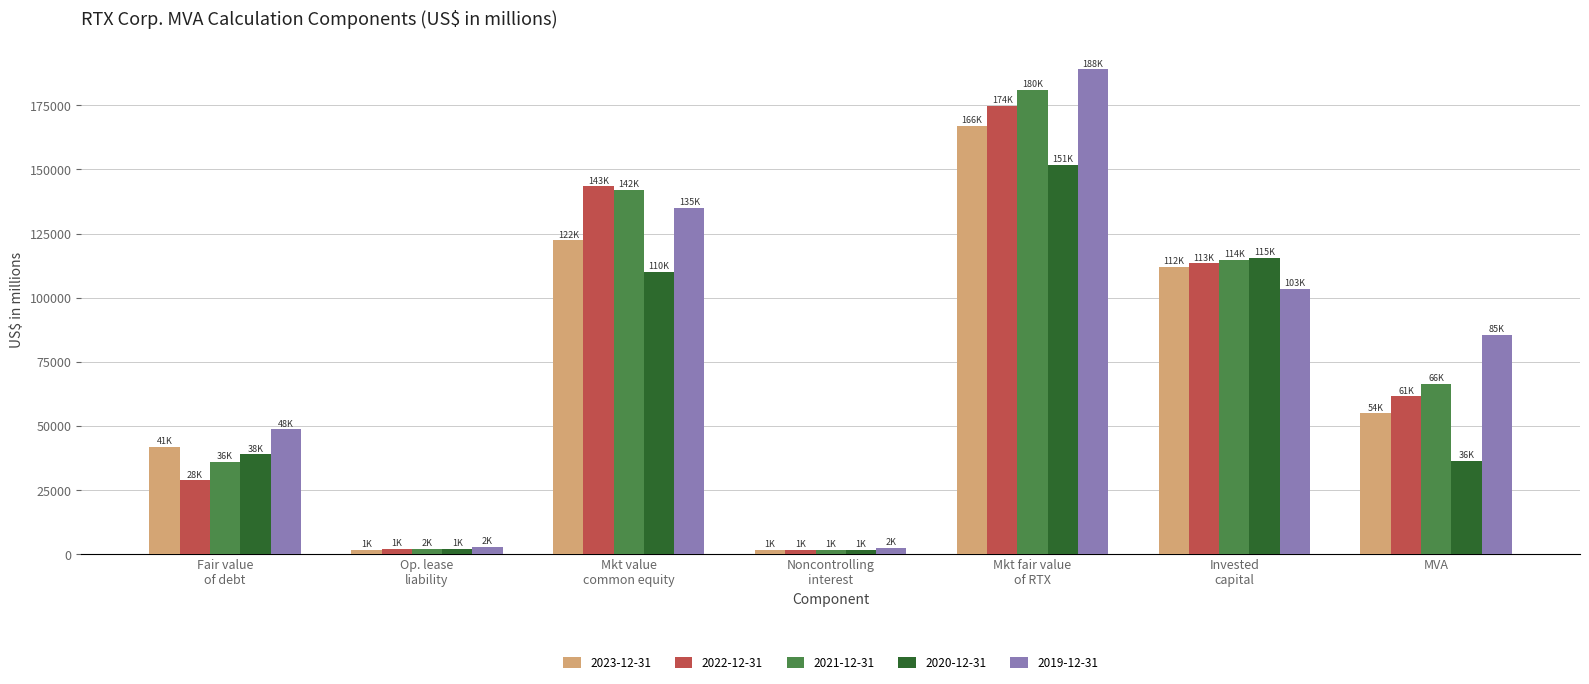

What is the maximum value for 2019-12-31?

188995